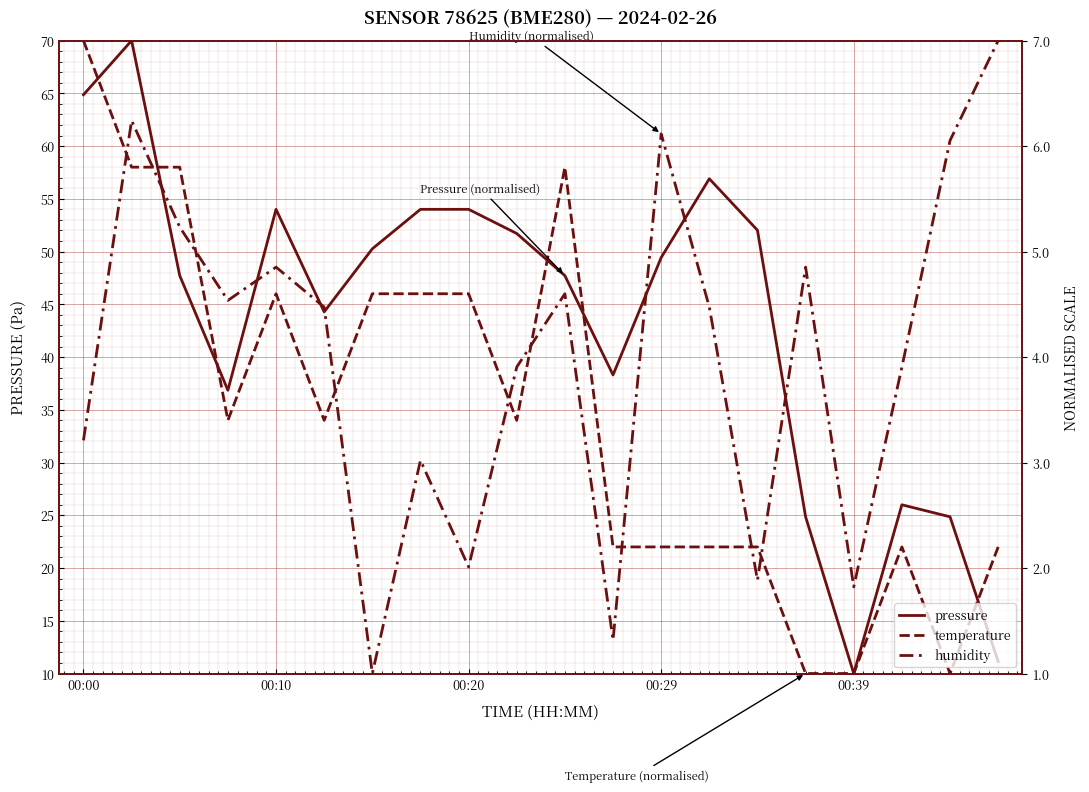

The value of pressure at 00:29 is 55.9. True or false?

False